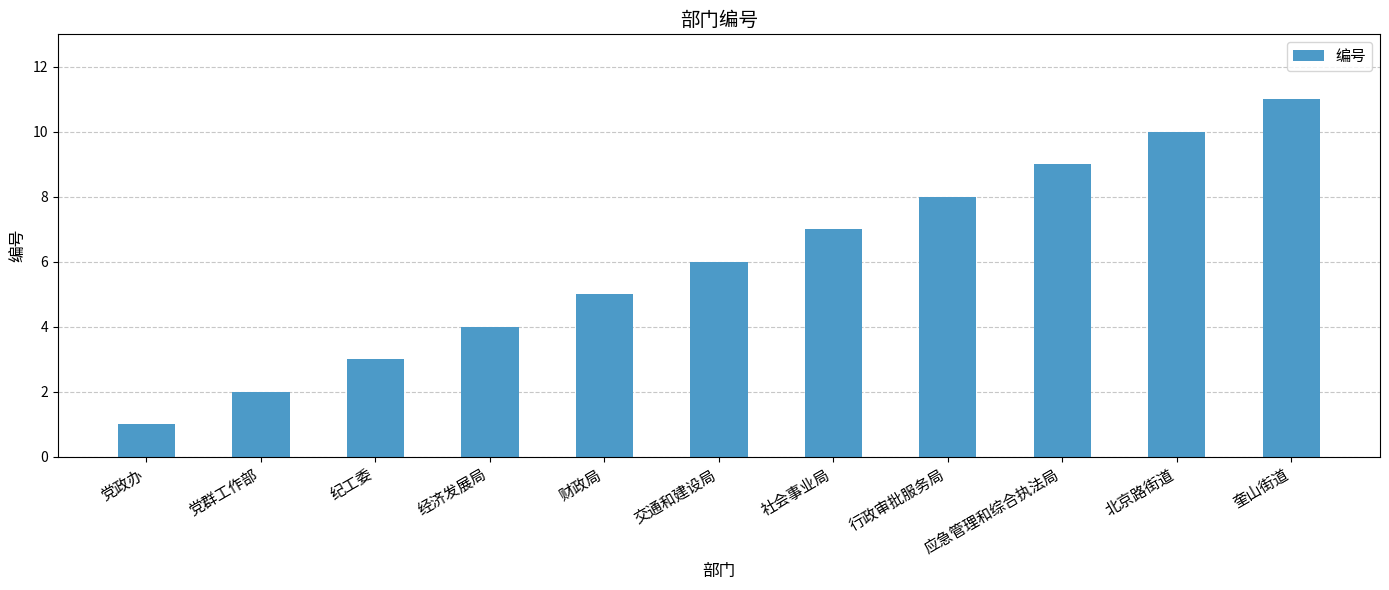

At which label is the value closest to 6?

交通和建设局